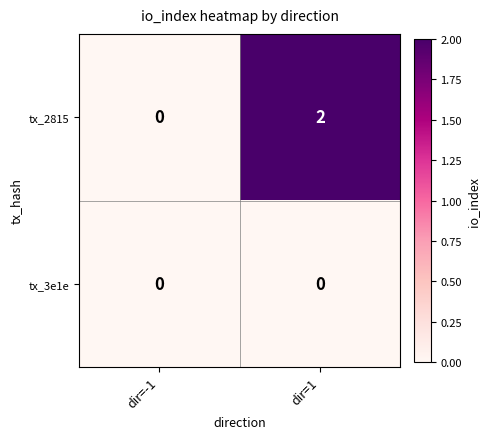

True or false: tx_3e1e has a value of 0 at dir=-1.

True